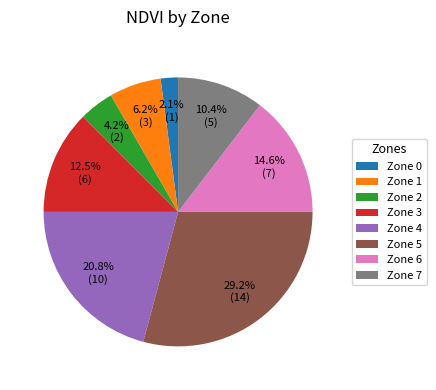

Is the sum of Zone 7 and Zone 6 greater than half?

No